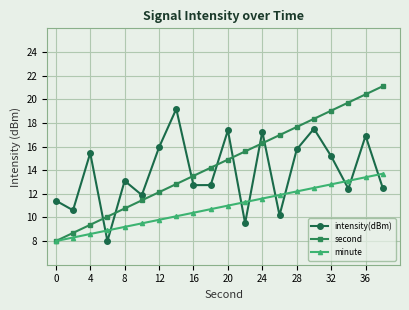

What is the minimum value shown in the chart?

8.0